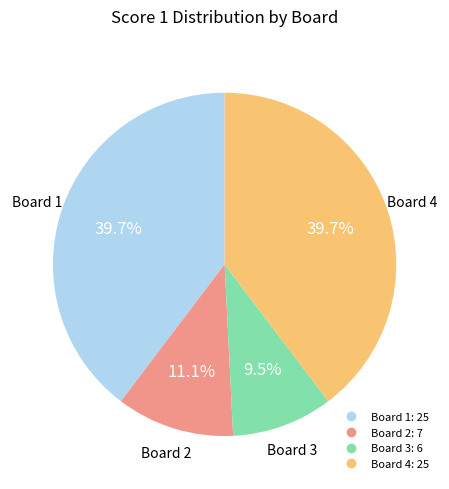

What is the total percentage of Board 3 and Board 4?

49.2%